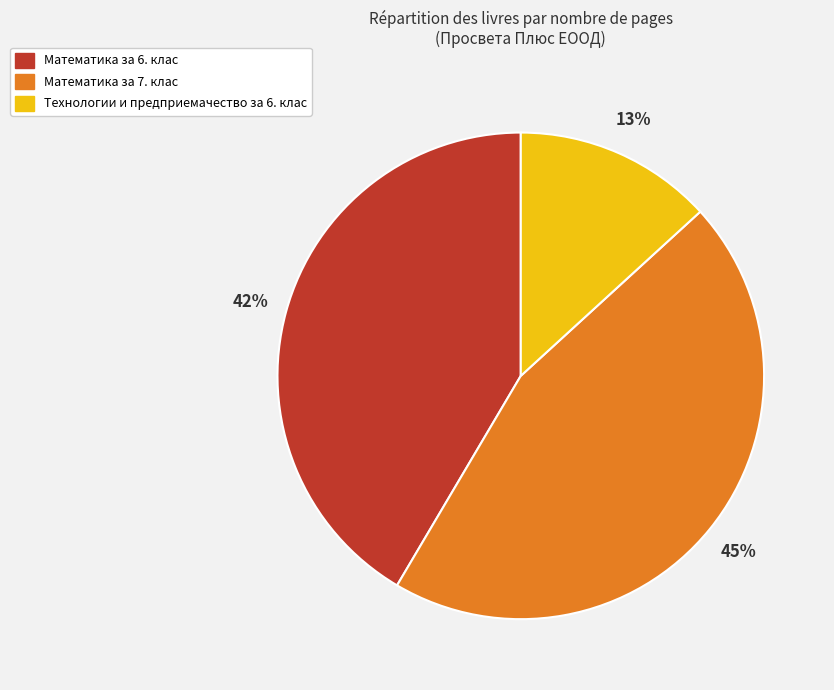

Is the sum of Технологии и предприемачество за 6. клас and Математика за 7. клас greater than half?

Yes